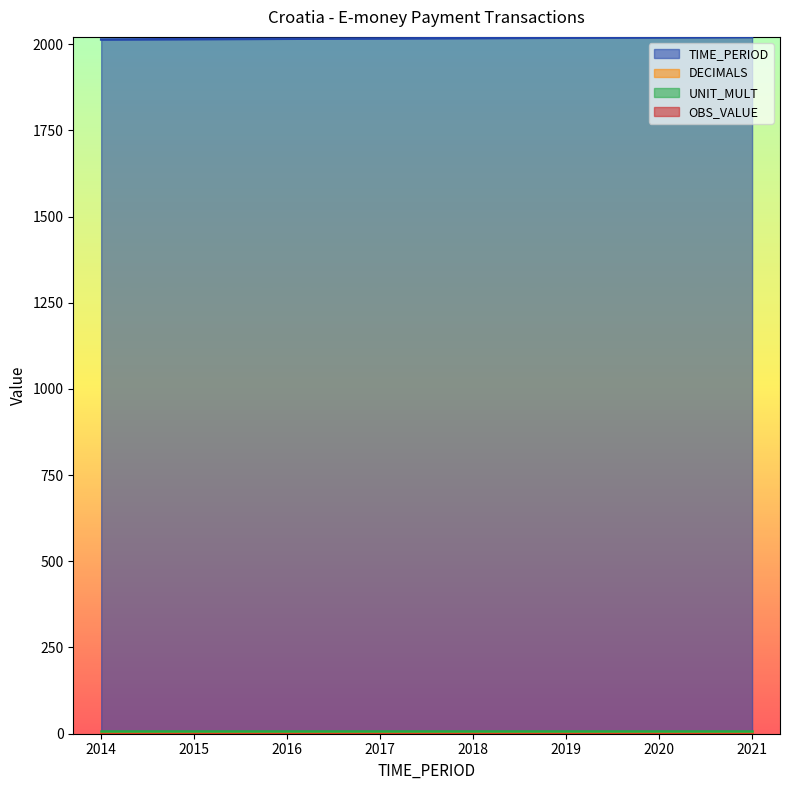

List the series in order of their peak value, highest first.

TIME_PERIOD, UNIT_MULT, DECIMALS, OBS_VALUE